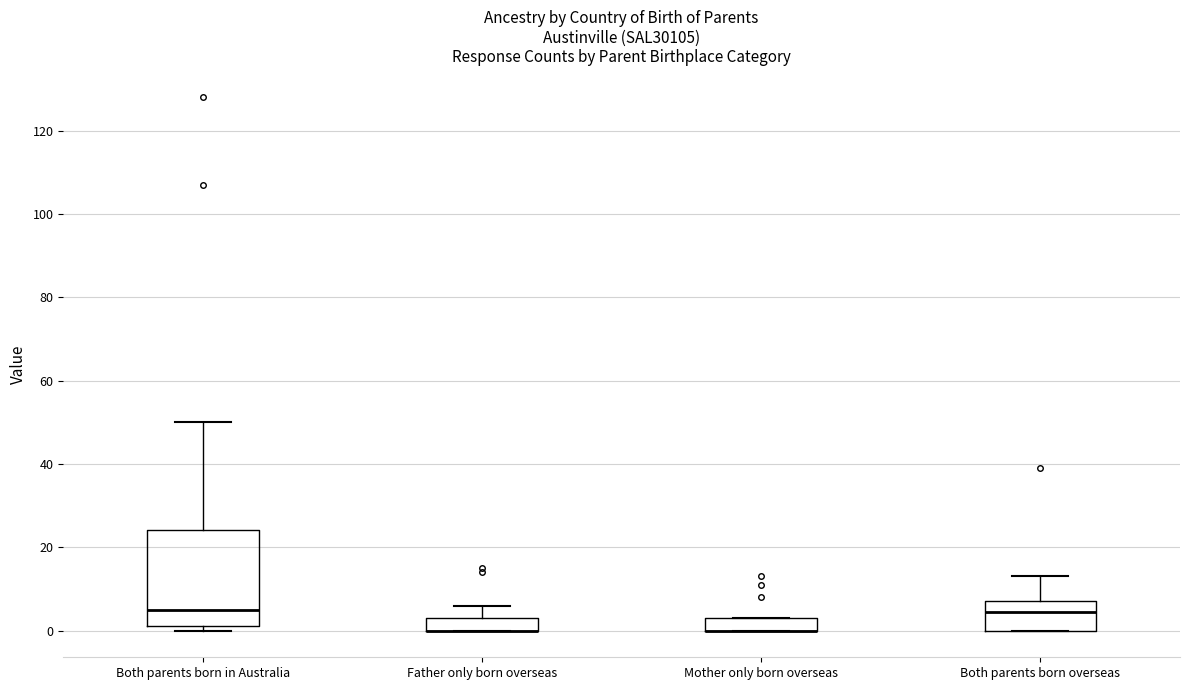

Where is the upper edge of the box for Mother only born overseas on the y-axis? The values are not printed on the chart, so give them approximately, as read against the axis.

4